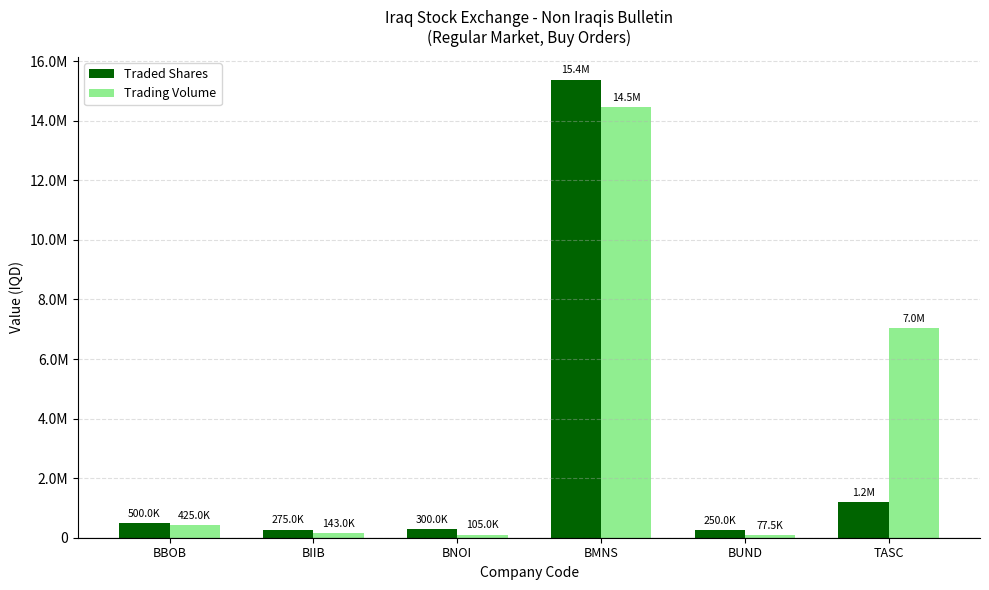

At which category is the sum across all series the highest?

BMNS